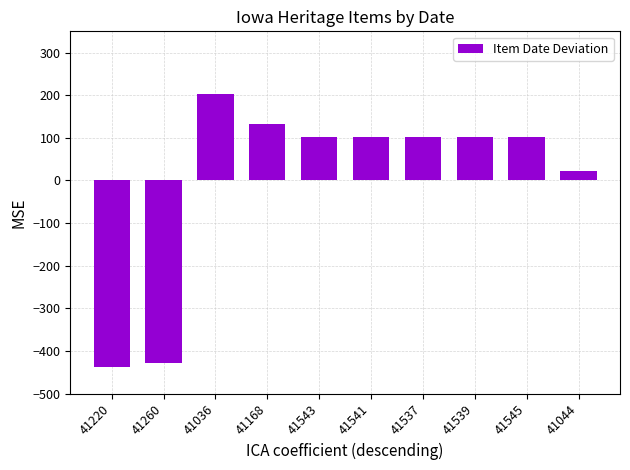

What is the label of the 3rd bar from the right?

41539